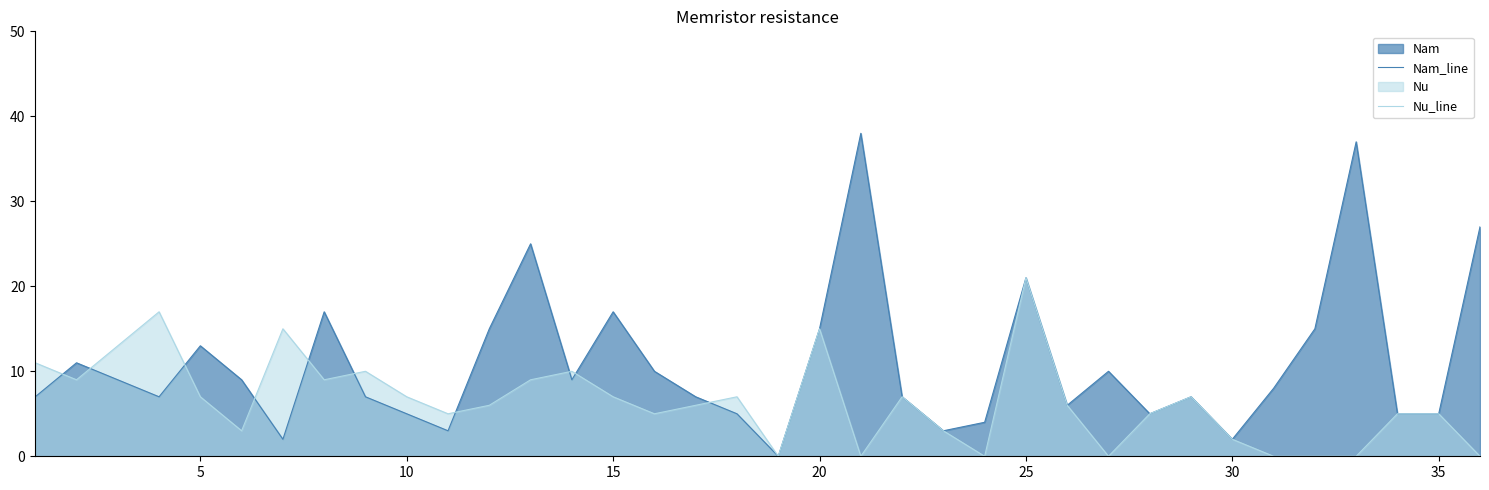

At how many categories does at least one series exceed 22?

4